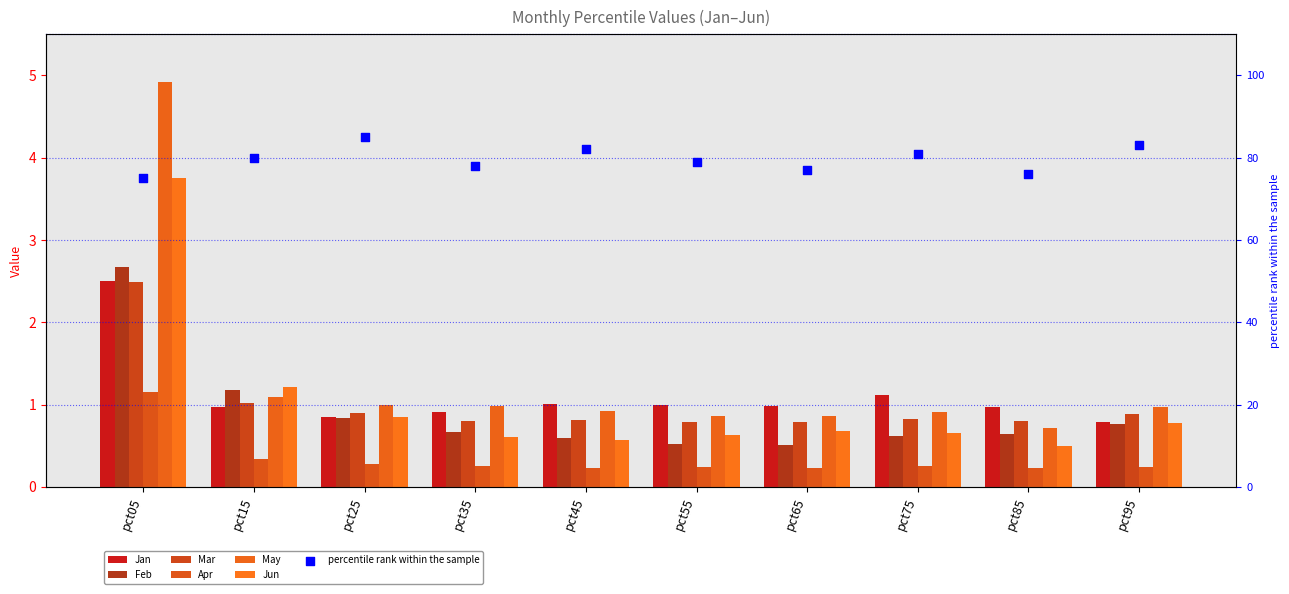

Which series contains the highest Y value?

May